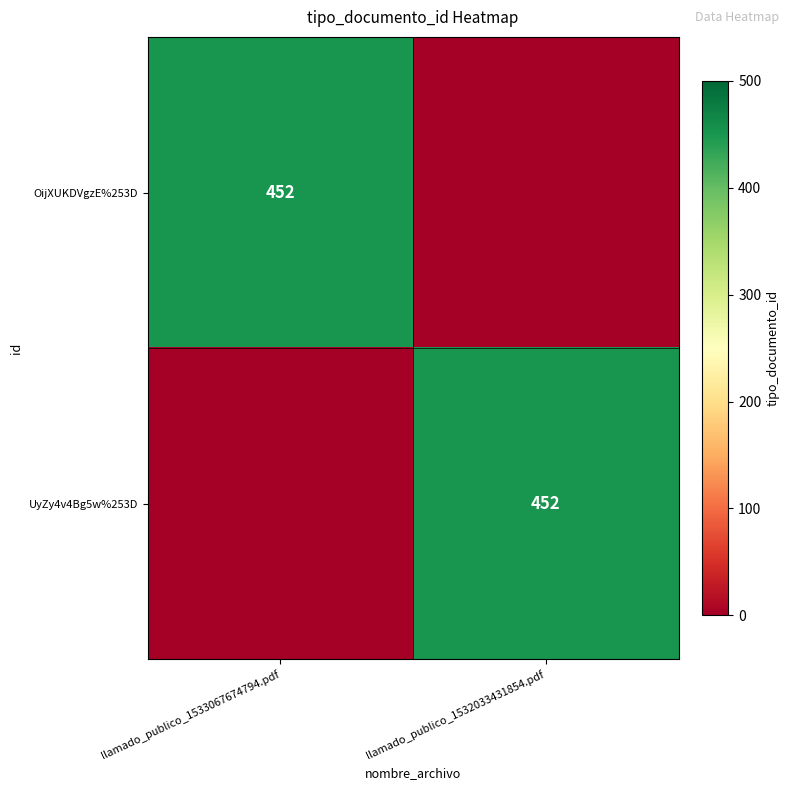

Is it true that OijXUKDVgzE%253D equals 737 at llamado_publico_1533067674794.pdf?

False